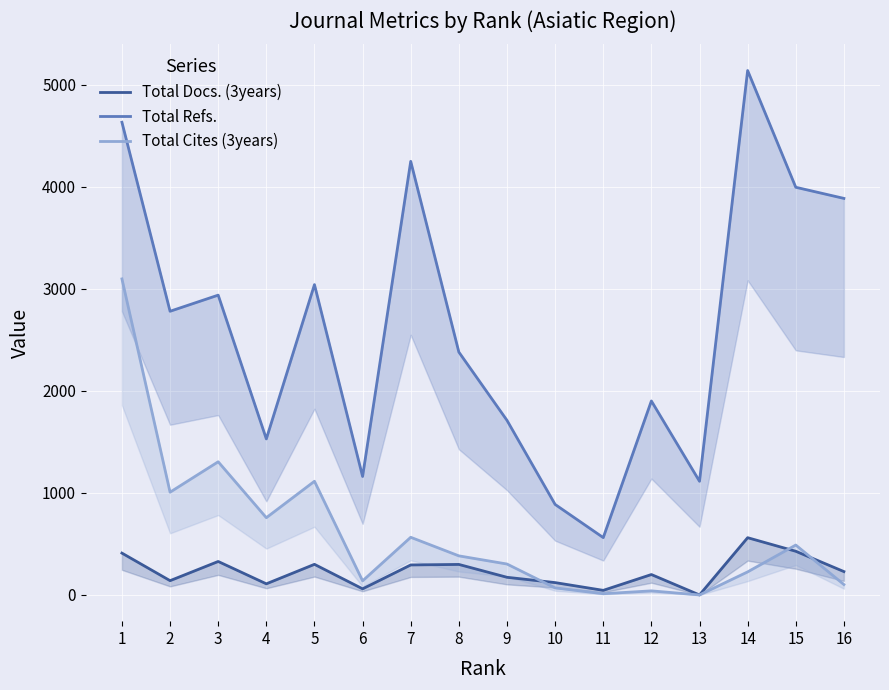

List the series in order of their peak value, lowest first.

Total Docs. (3years), Total Cites (3years), Total Refs.